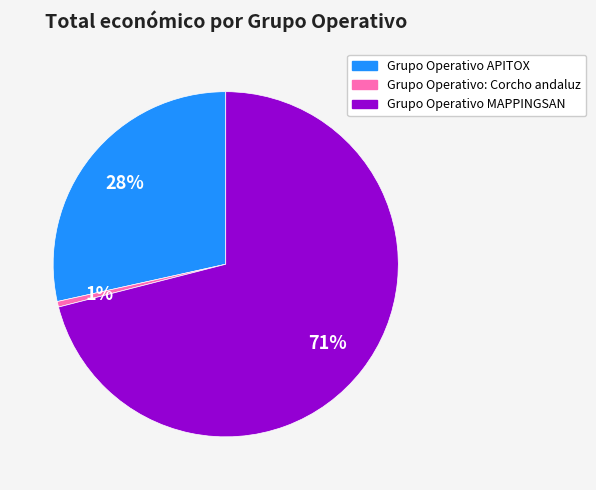

Which category has the biggest portion of the pie?

Grupo Operativo MAPPINGSAN